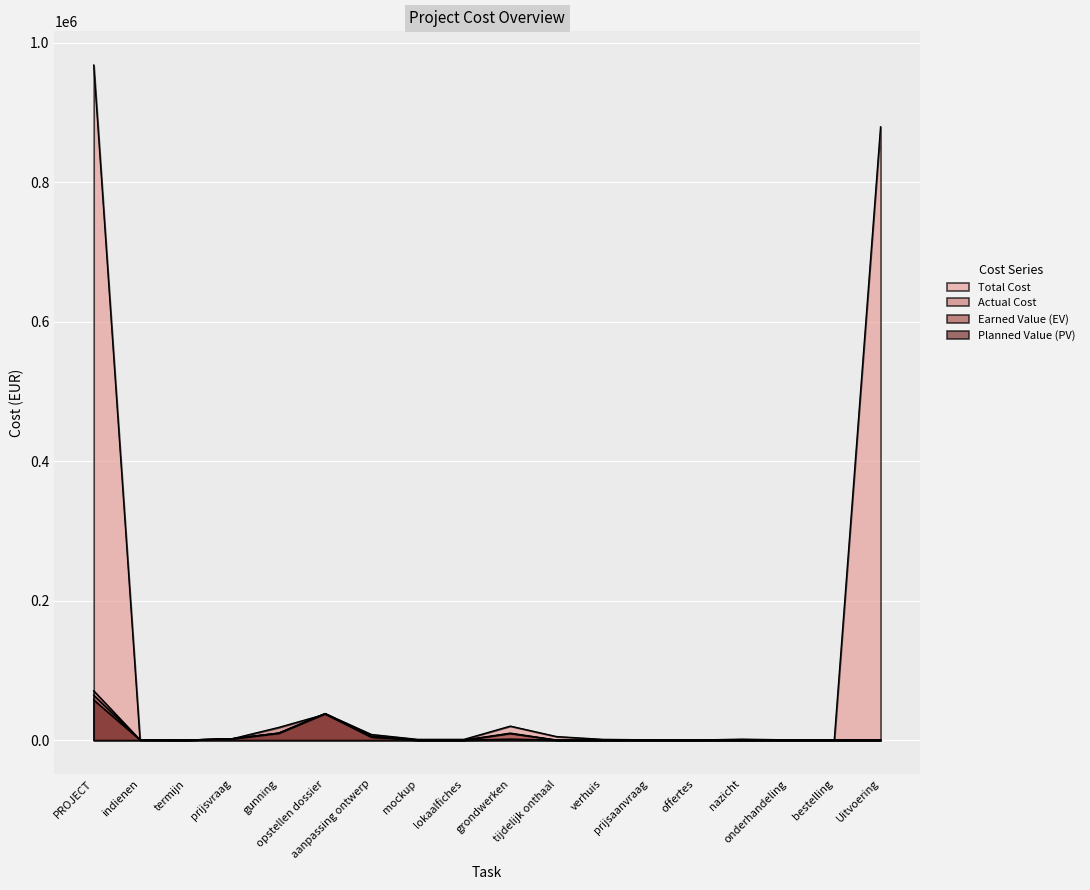

Is the value of Planned Value (PV) at grondwerken greater than the value of Total Cost at PROJECT?

No